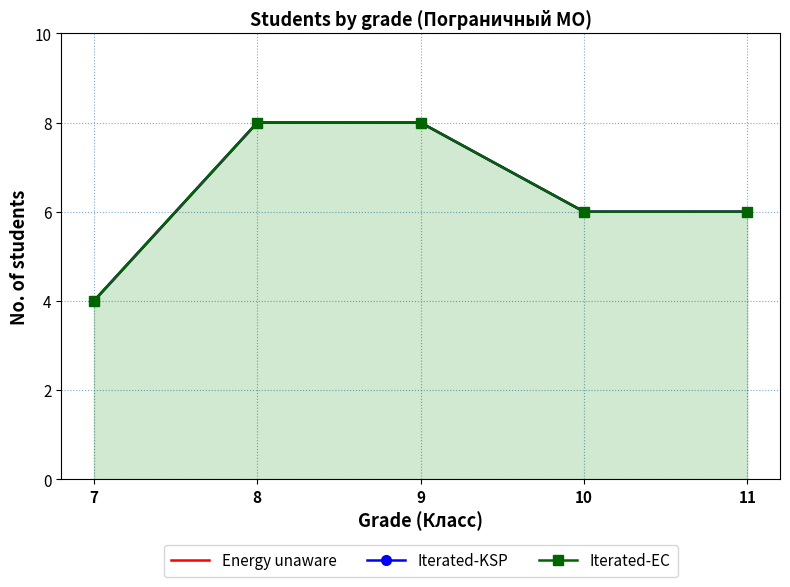

What are all the series names shown in the legend?

Energy unaware, Iterated-KSP, Iterated-EC